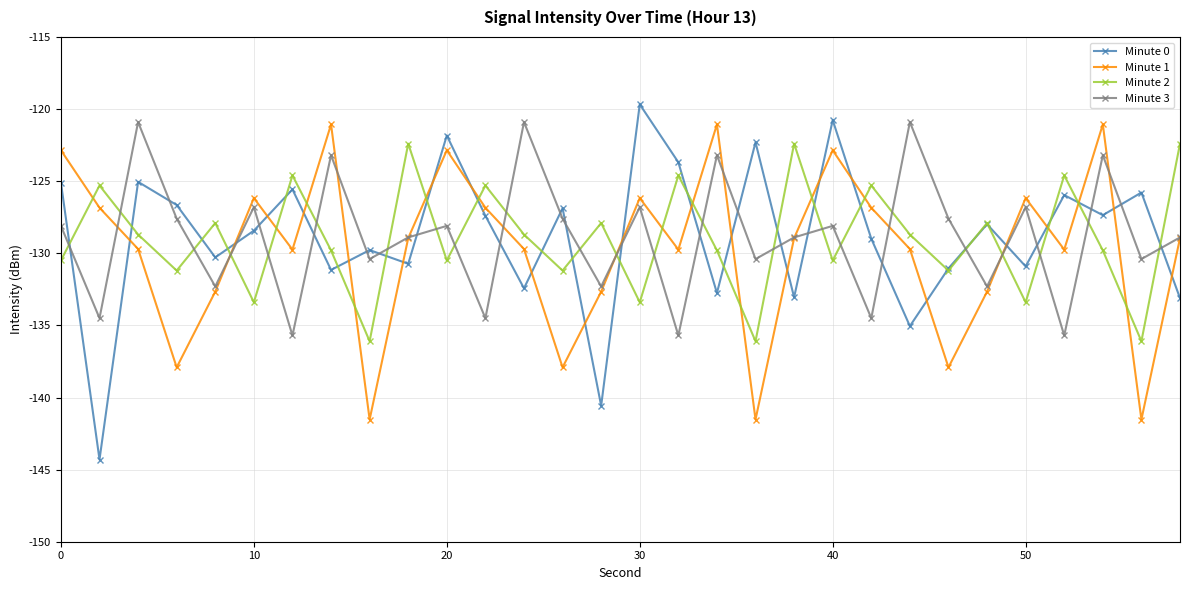

Which series has the widest spread of values?

Minute 0